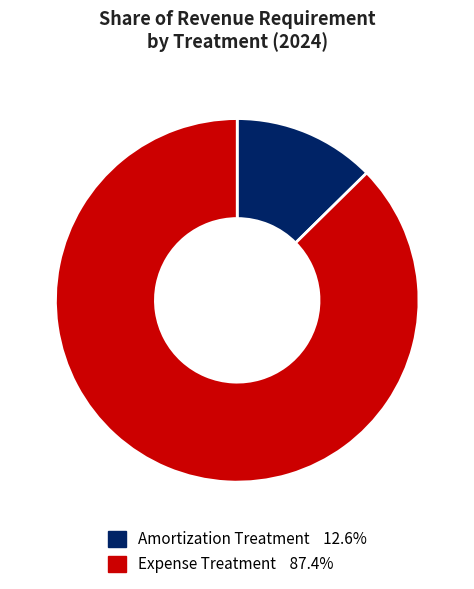

Which slice is the largest?

Expense Treatment